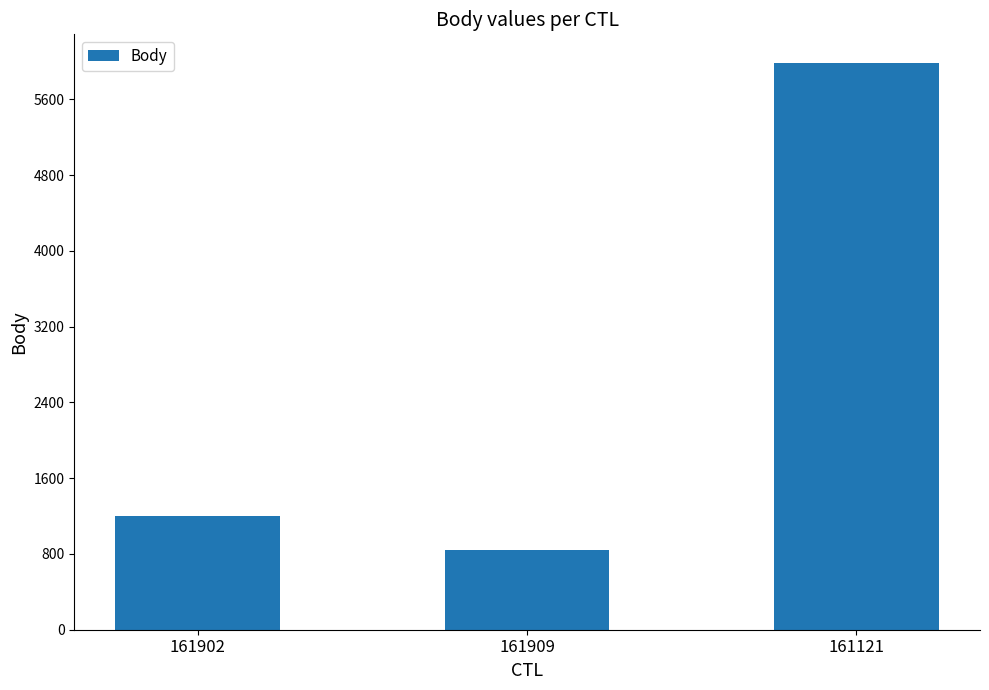

How many values are below 1206?

1